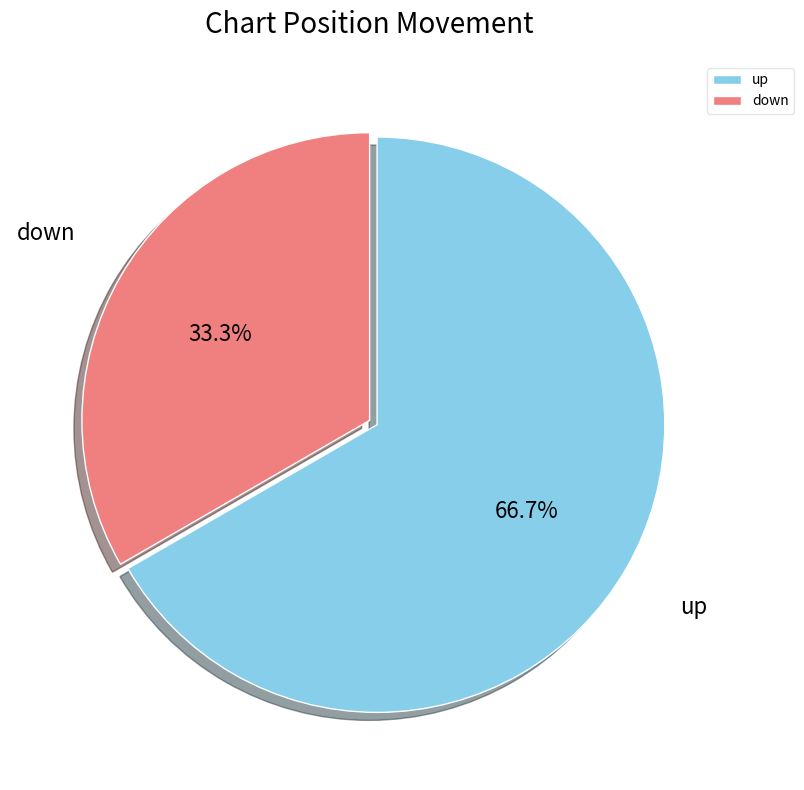

Which has a higher value, down or up?

up